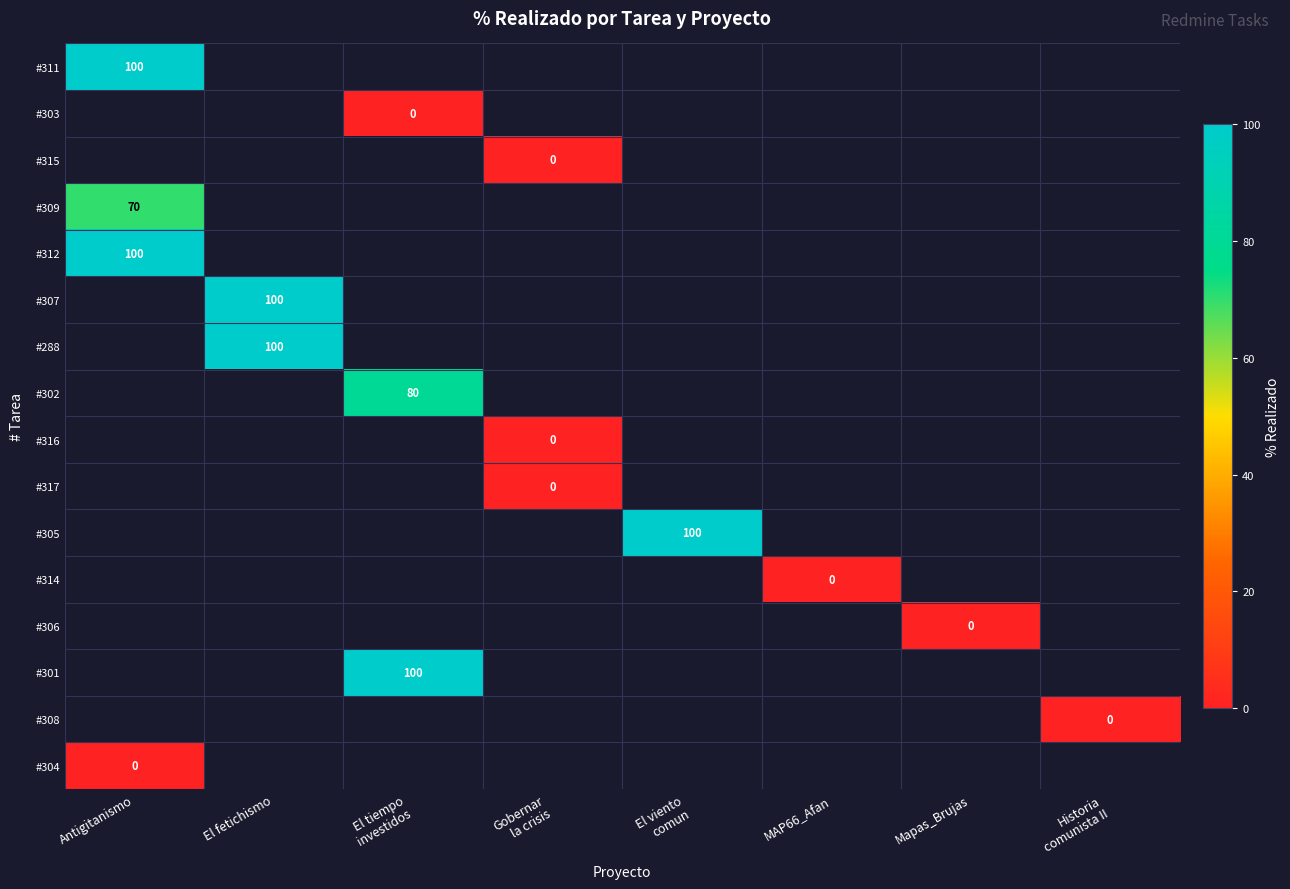

At how many categories does at least one series exceed 64?

4